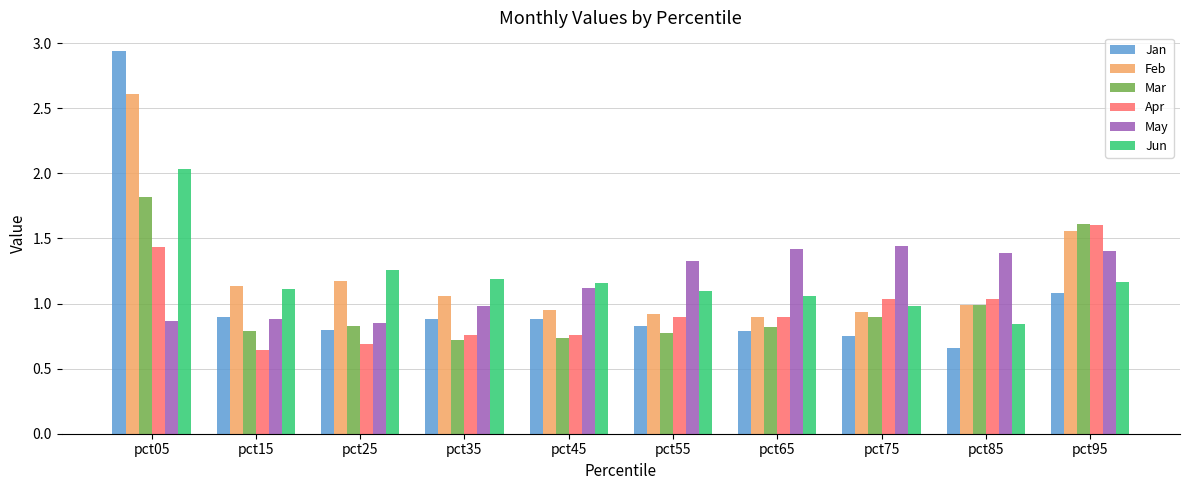

Is it true that Feb equals 1.6 at pct45?

False